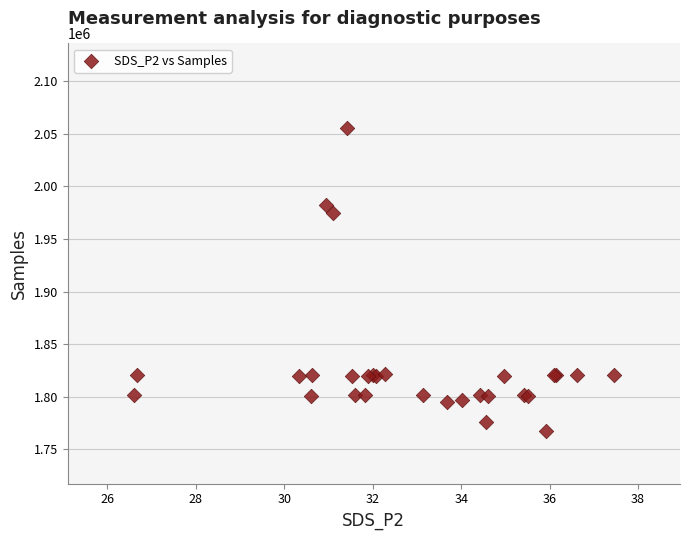

What Y value in the scatter plot is closest to 1911655?

1974502